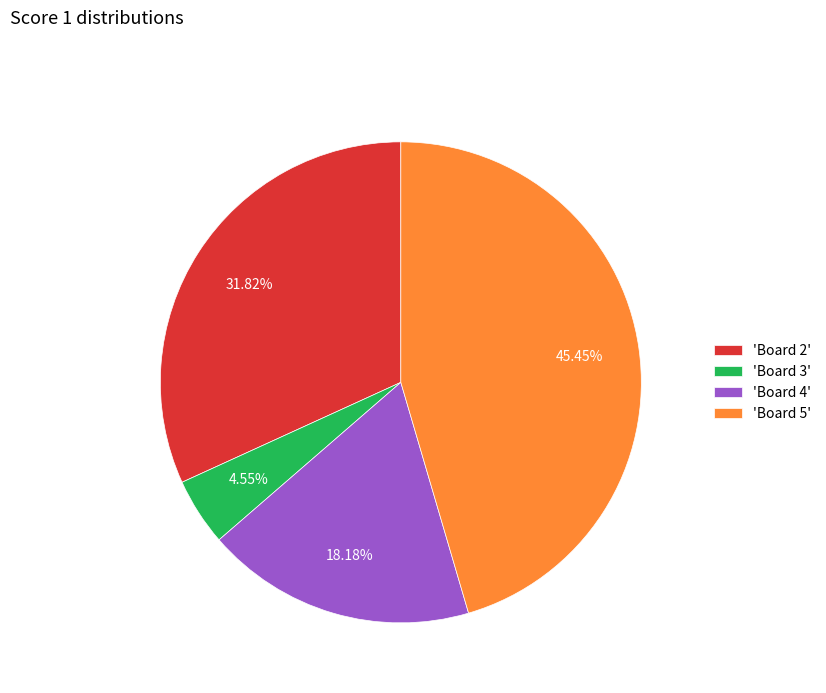

Rank the categories by value from lowest to highest.

'Board 3', 'Board 4', 'Board 2', 'Board 5'